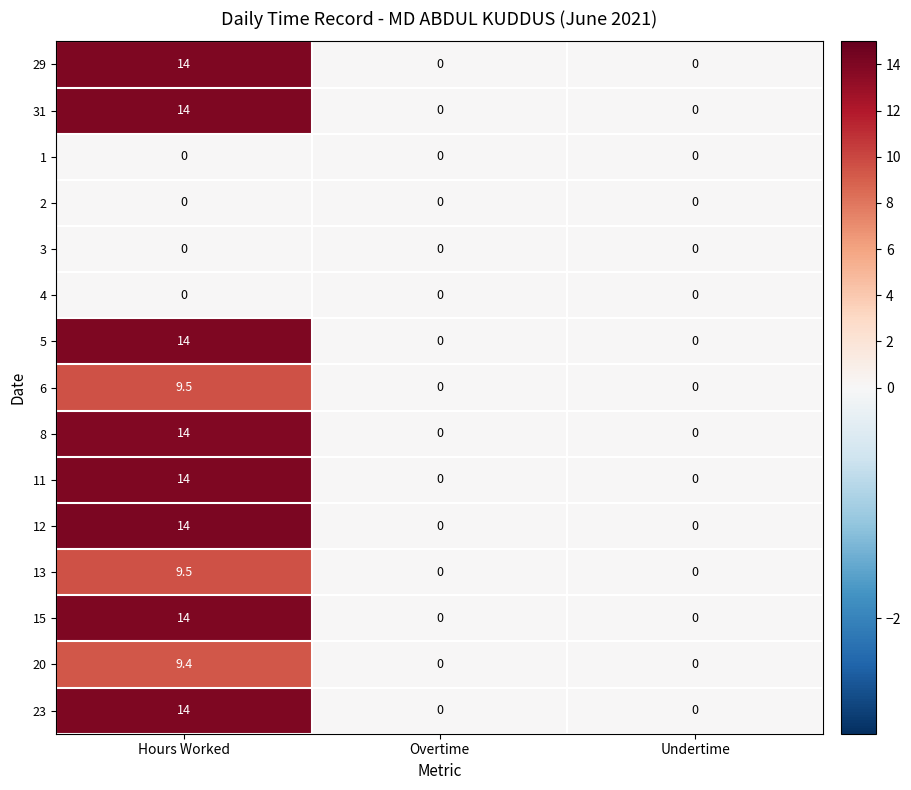

The 6 series shows 0.0 at Undertime. True or false?

True